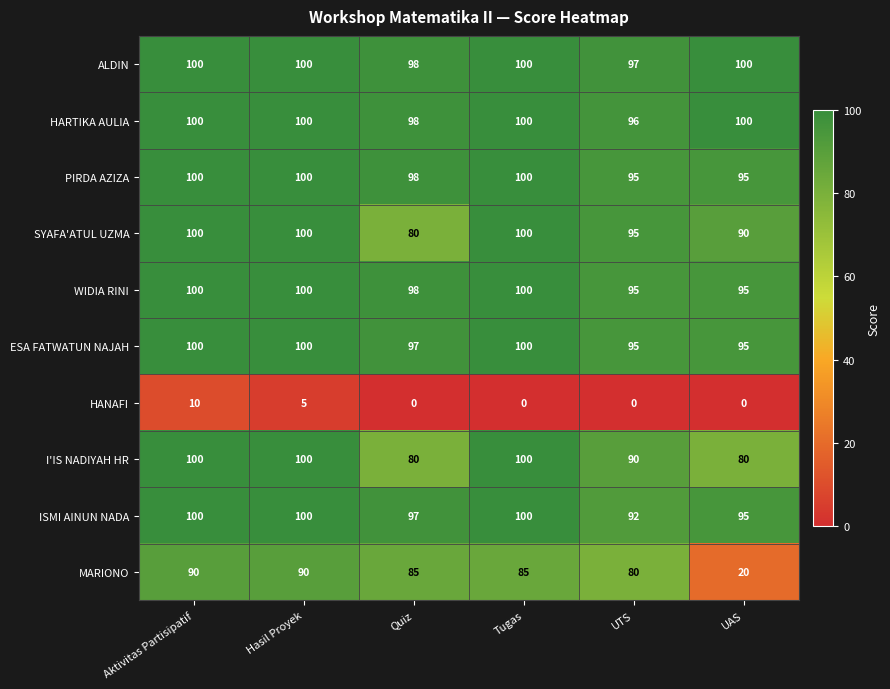

What is the sum of all I'IS NADIYAH HR values?

550